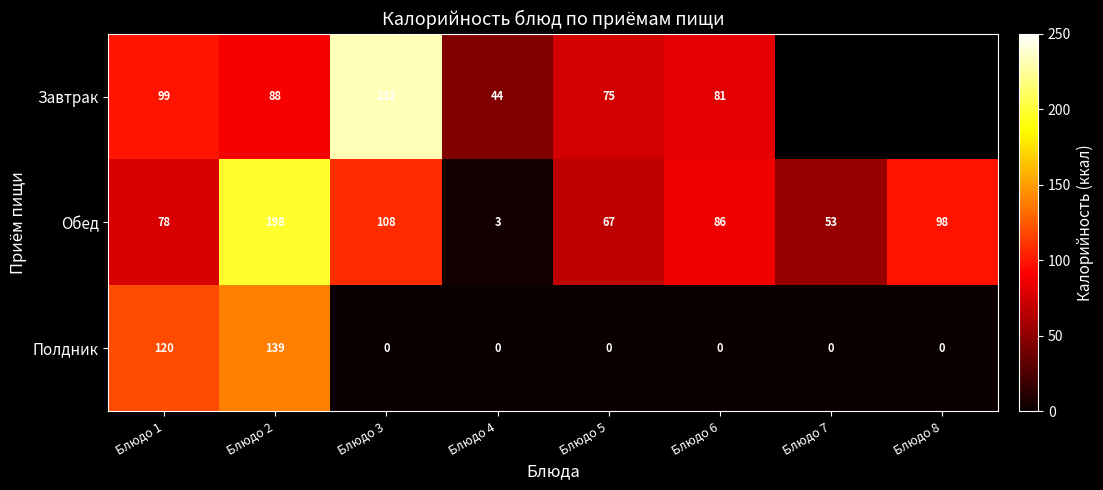

What is the difference between the maximum and second lowest values in the Полдник series?

139